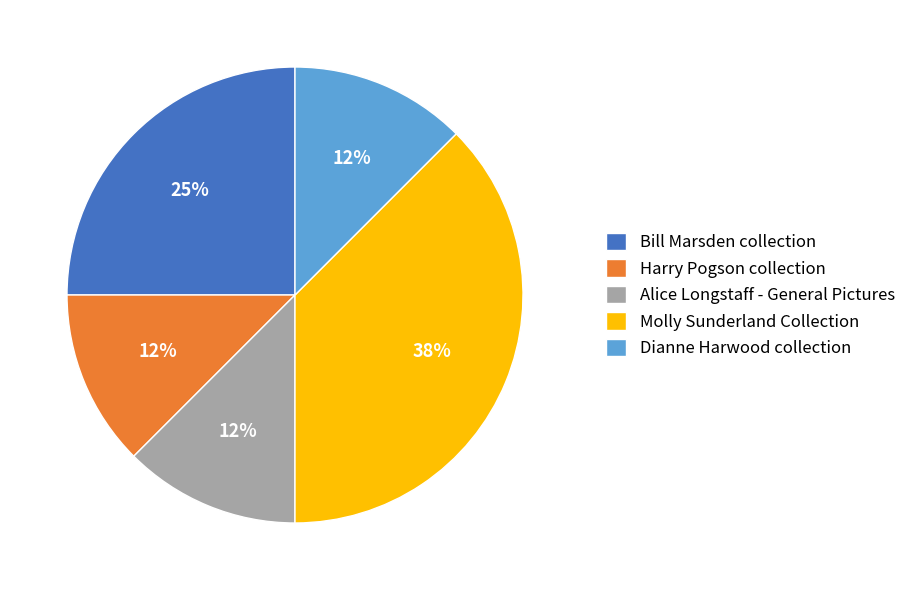

How many slices are in this pie chart?

5